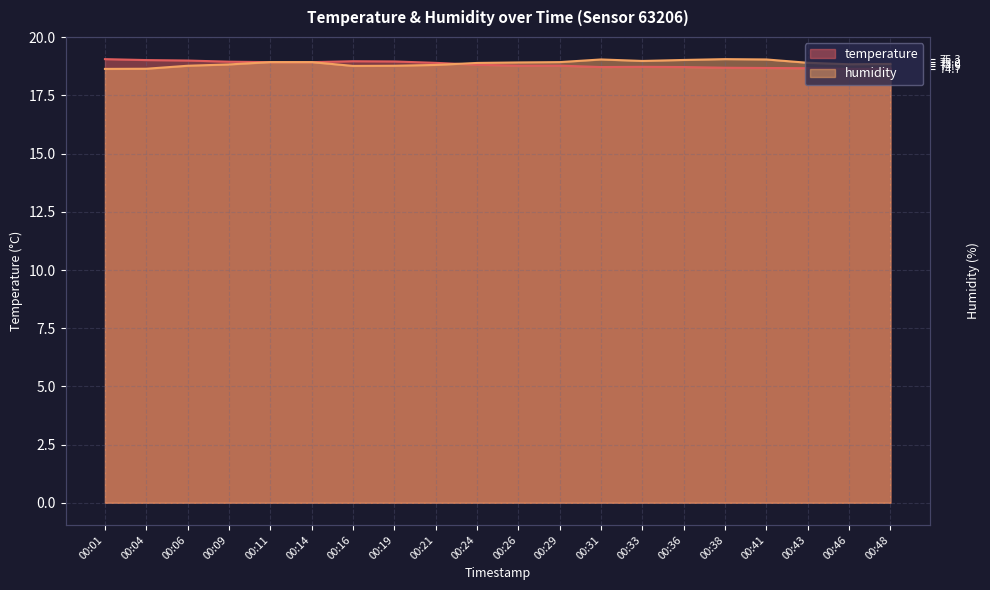

Which label corresponds to the largest value in the chart?

00:01